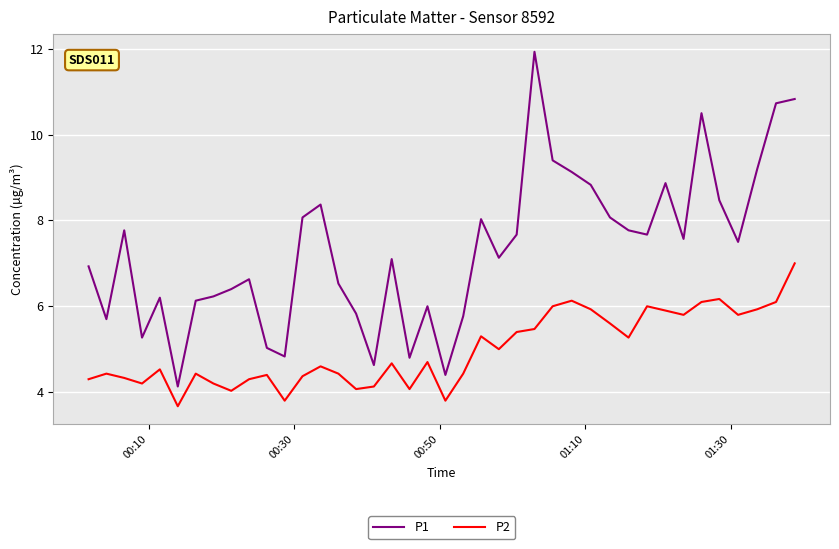

What is the difference between the maximum and minimum values in the P1 series?

7.8